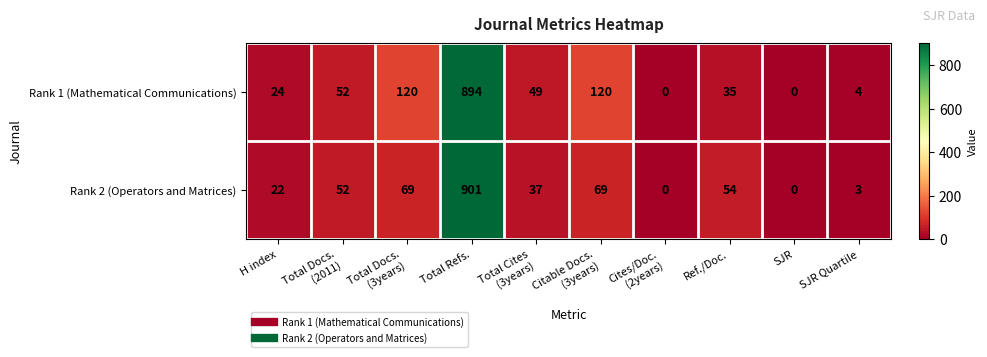

What is the sum of the Rank 2 (Operators and Matrices) values at Ref./Doc. and H index?

76